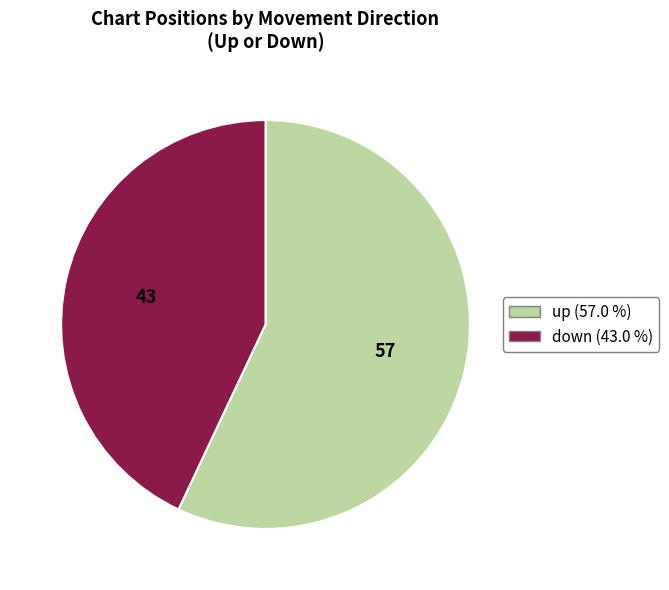

How many slices are in this pie chart?

2